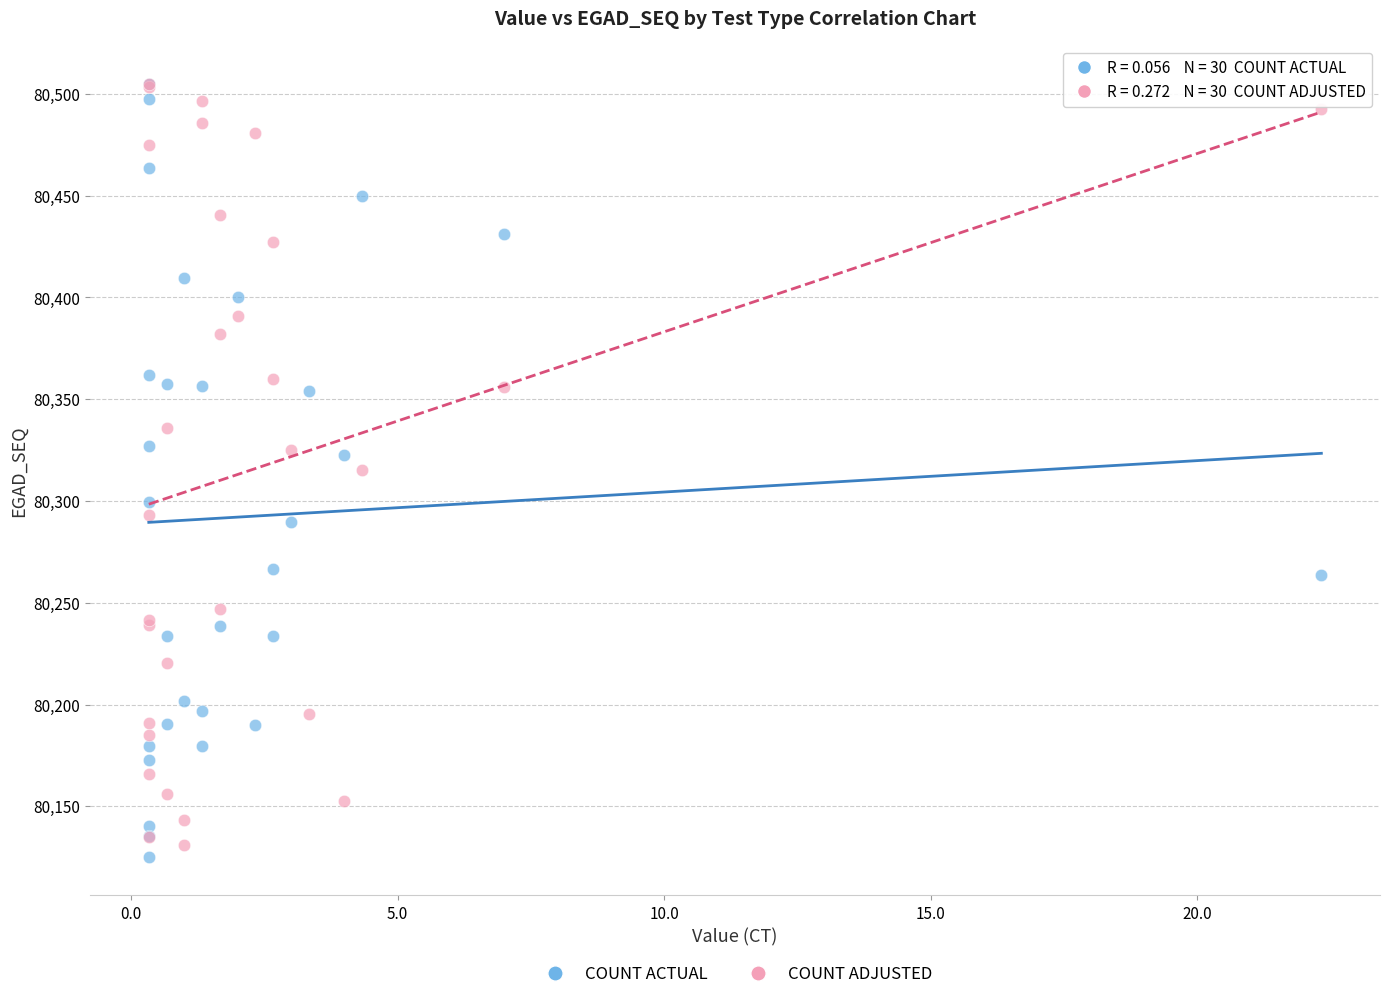

What are all the series names shown in the legend?

COUNT ACTUAL, COUNT ADJUSTED